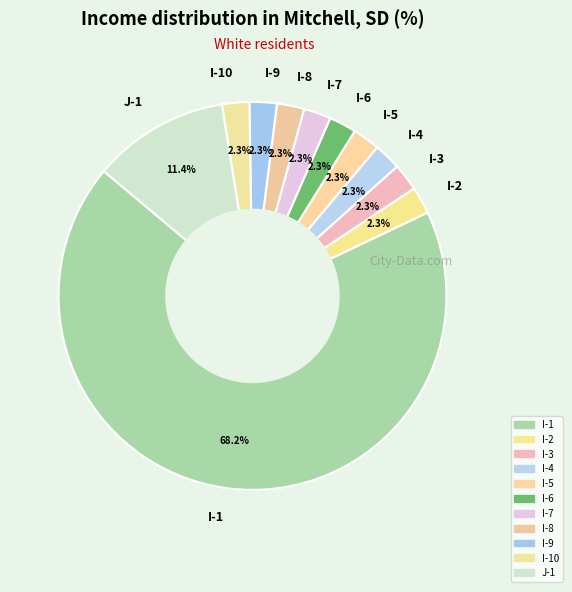

What portion of the pie excludes I-9?

97.7%